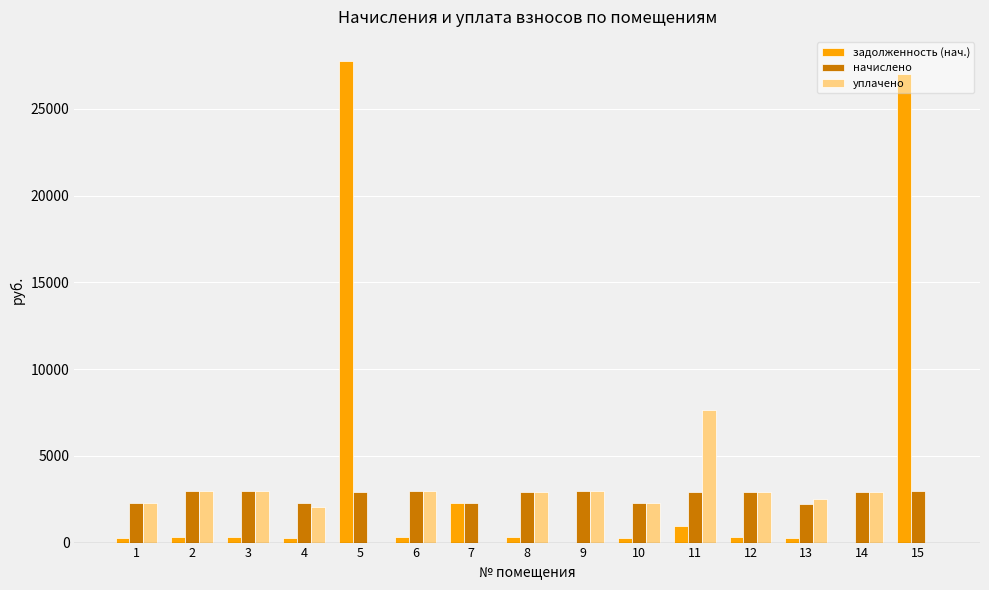

At which category does the chart reach its peak across all series?

5